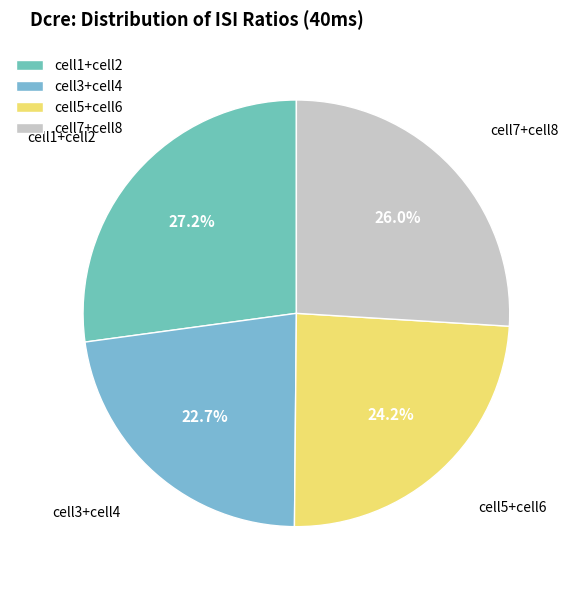

Is the sum of cell7+cell8 and cell1+cell2 greater than half?

Yes